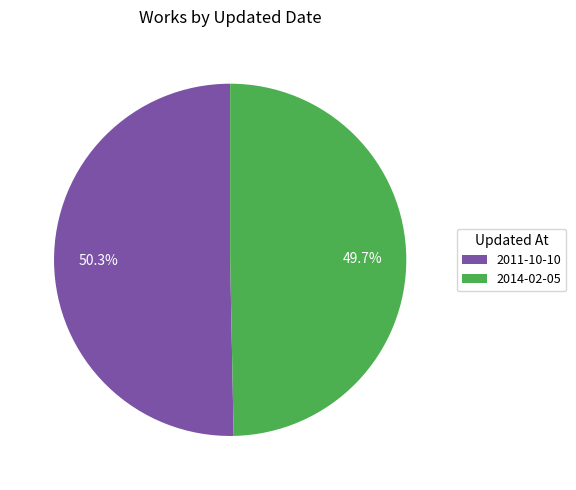

What is the total percentage of 2014-02-05 and 2011-10-10?

100.0%